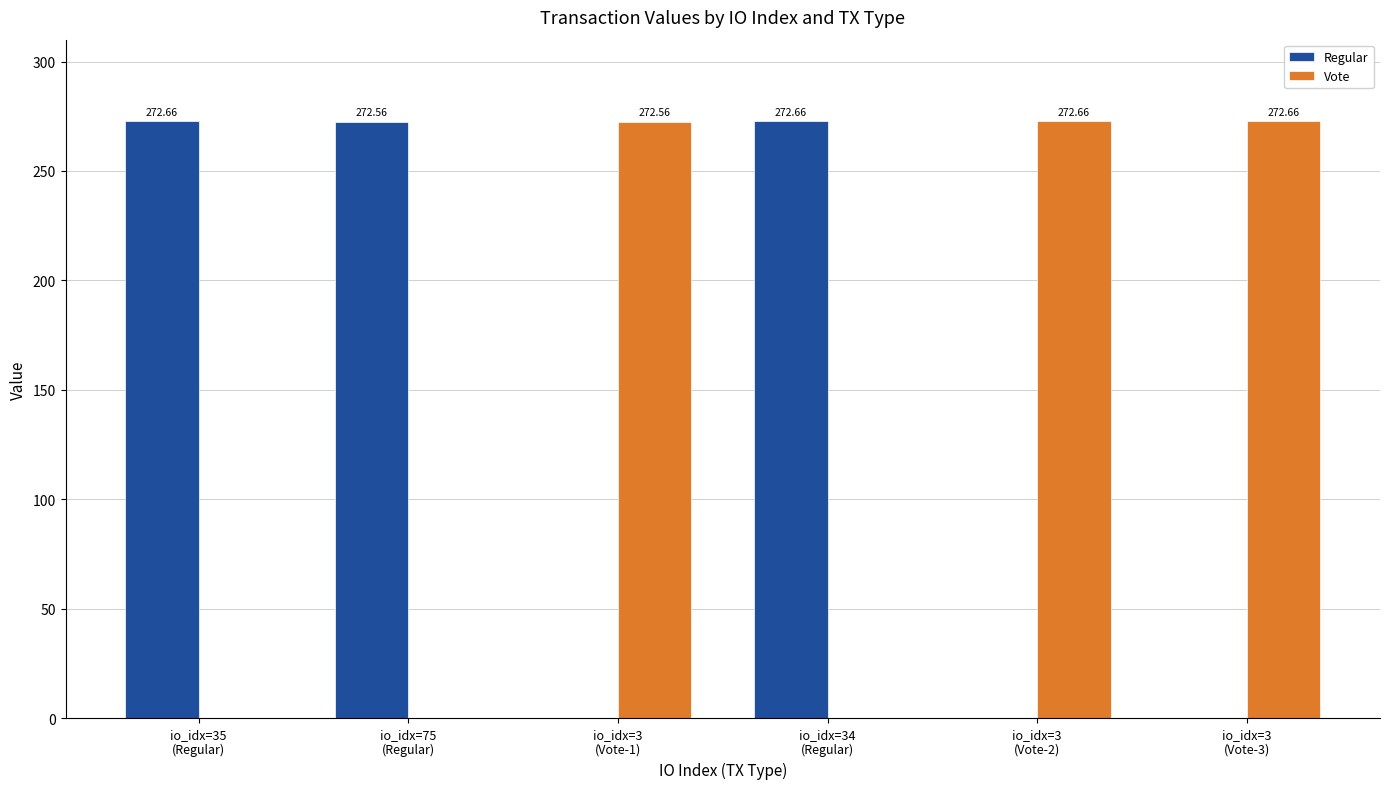

What is the sum of all Vote values?

817.9